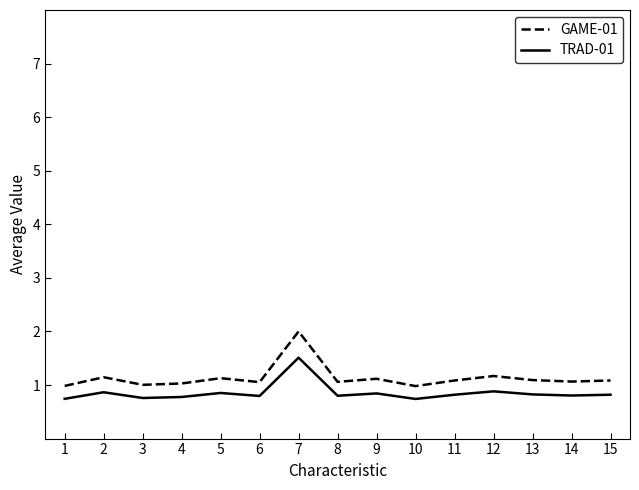

At which label does TRAD-01 reach its peak?

7